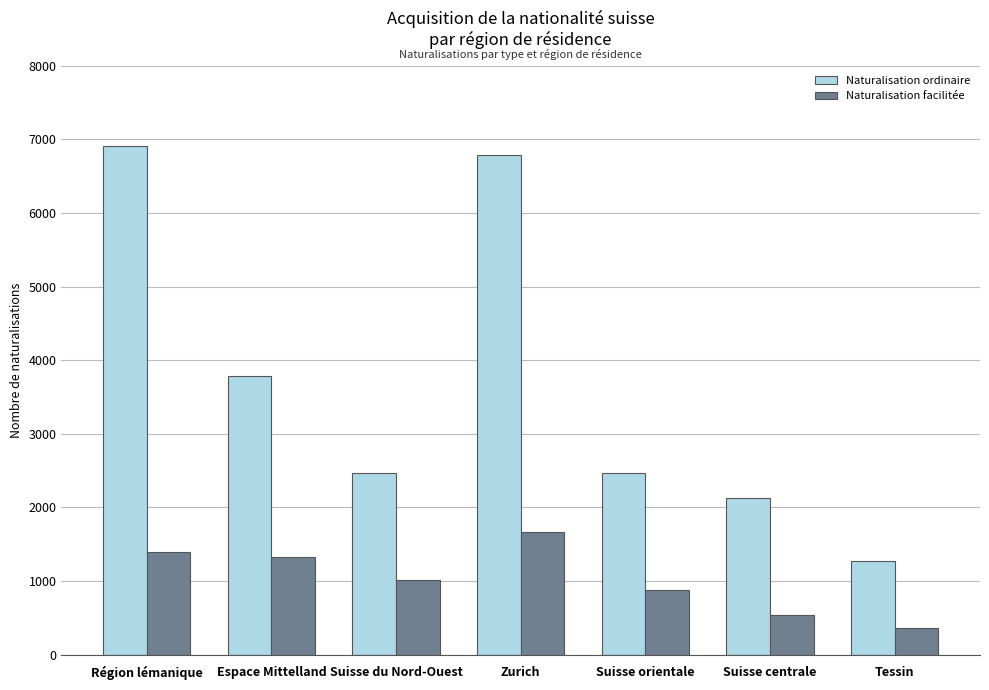

Where does the Naturalisation ordinaire series first go above 2469?

Région lémanique